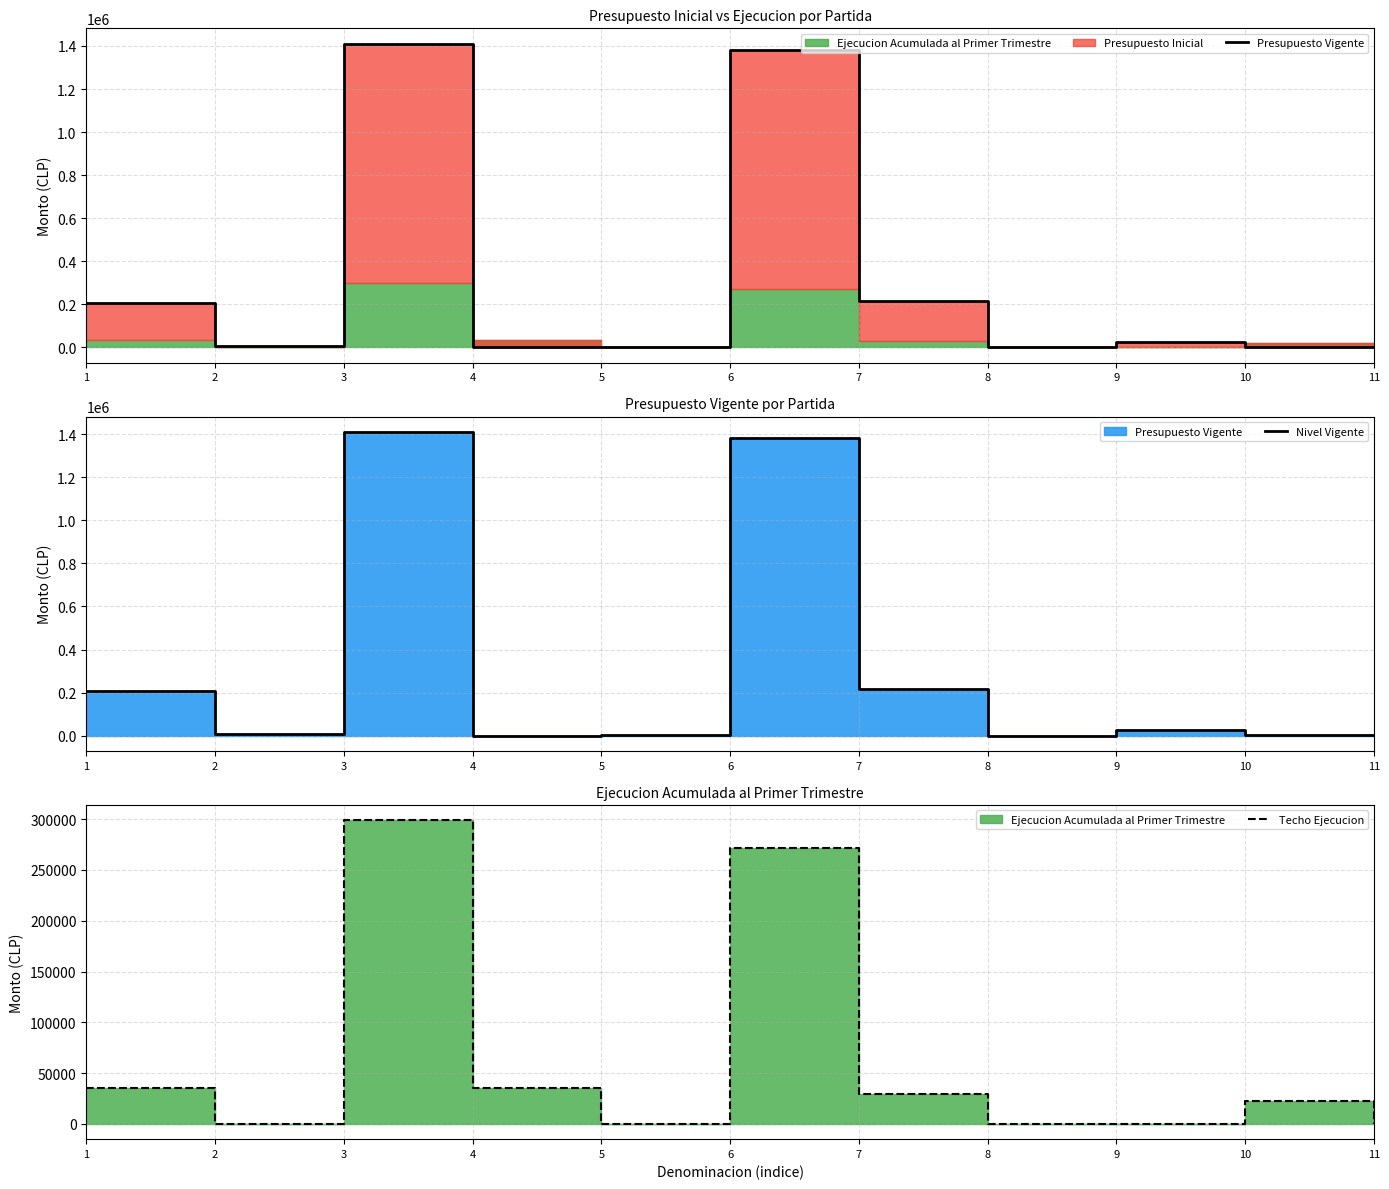

True or false: Nivel Vigente and Presupuesto Vigente intersect in this chart.

False